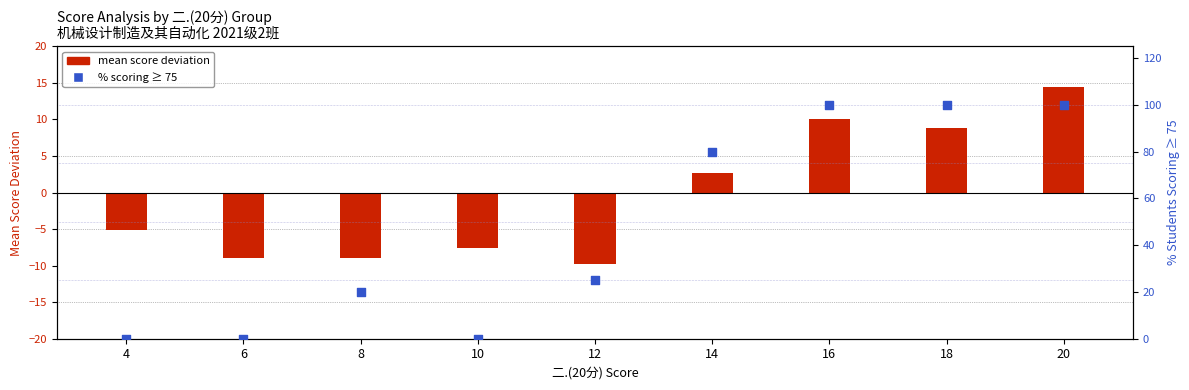

What are all the series names shown in the legend?

mean score deviation, % scoring ≥ 75